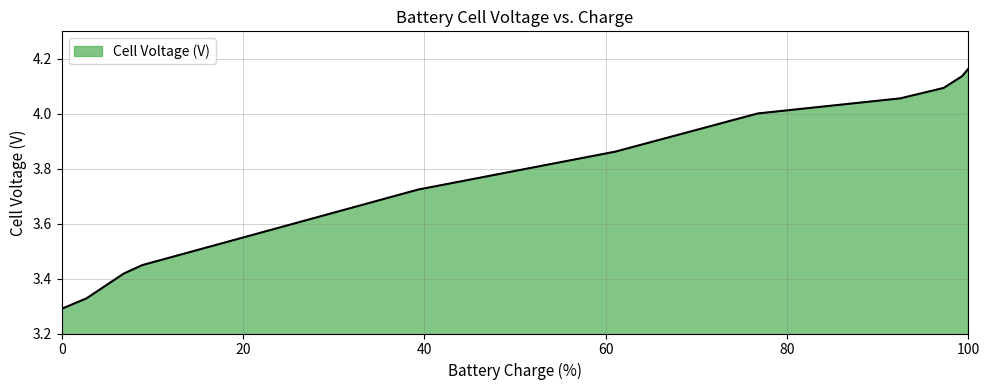

What is the greatest value displayed?

4.2